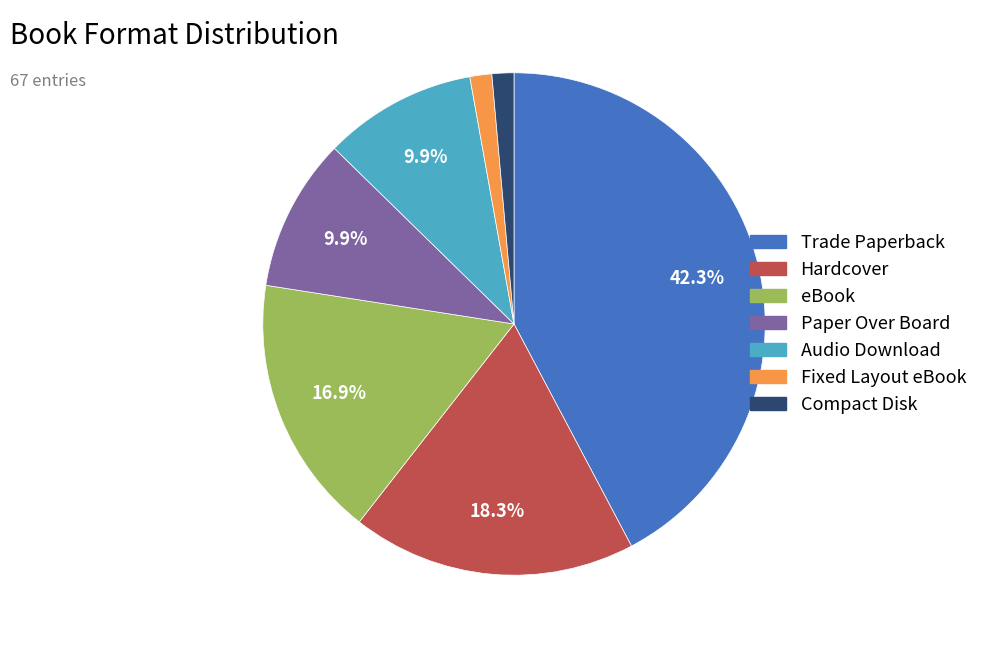

Is there a majority slice in this chart?

No